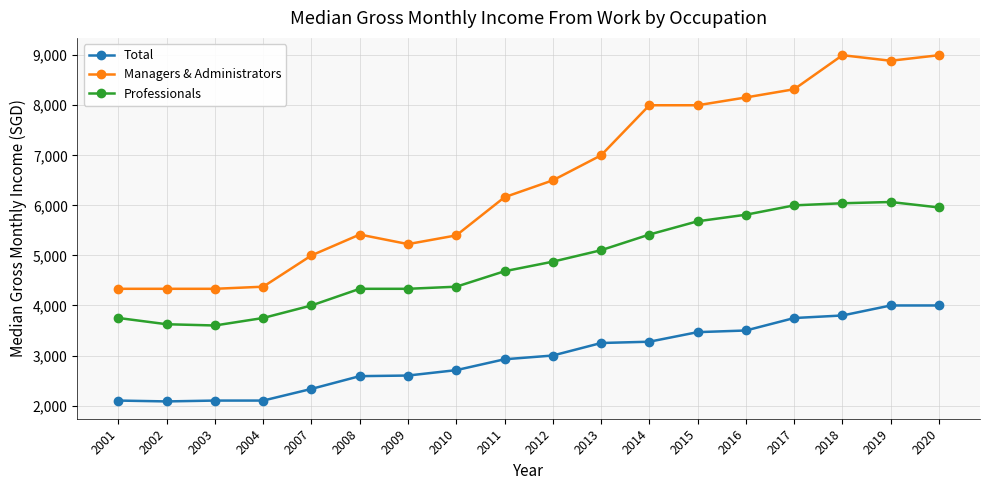

What is the difference between the second highest and minimum values in the Professionals series?

2442